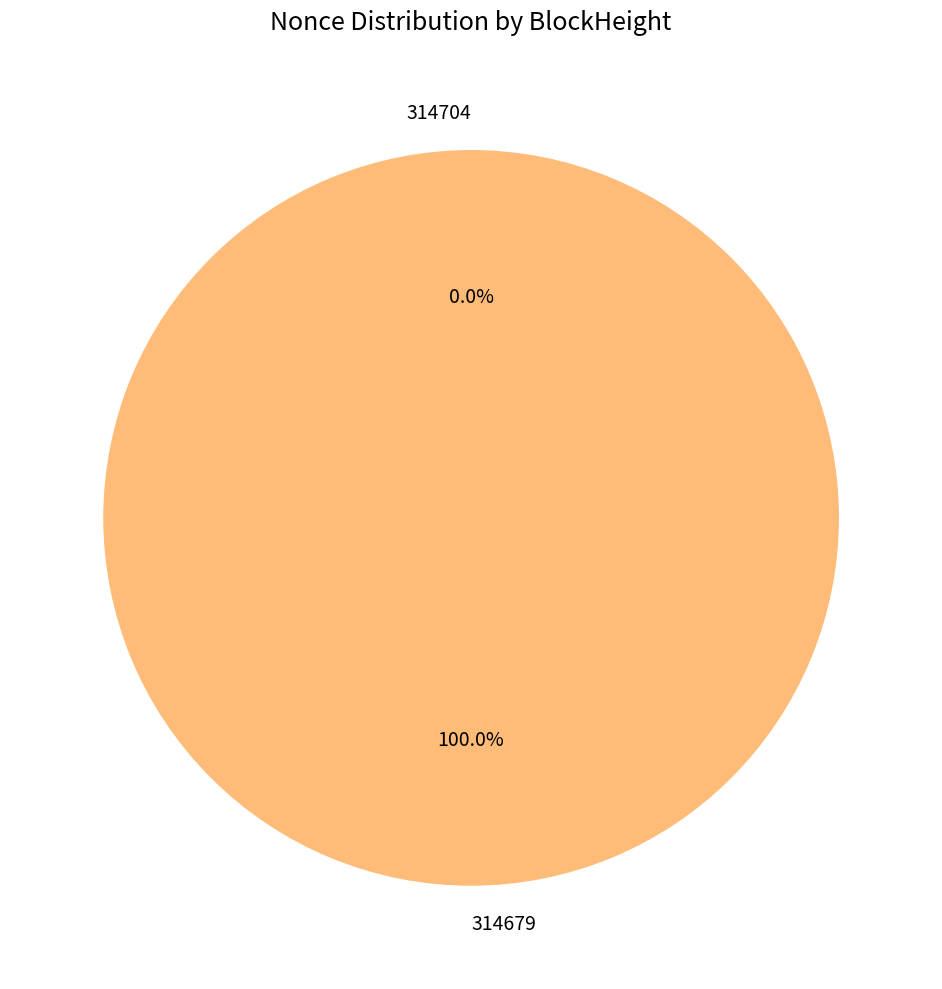

To the nearest percent, what percentage of the pie is 314679?

100%